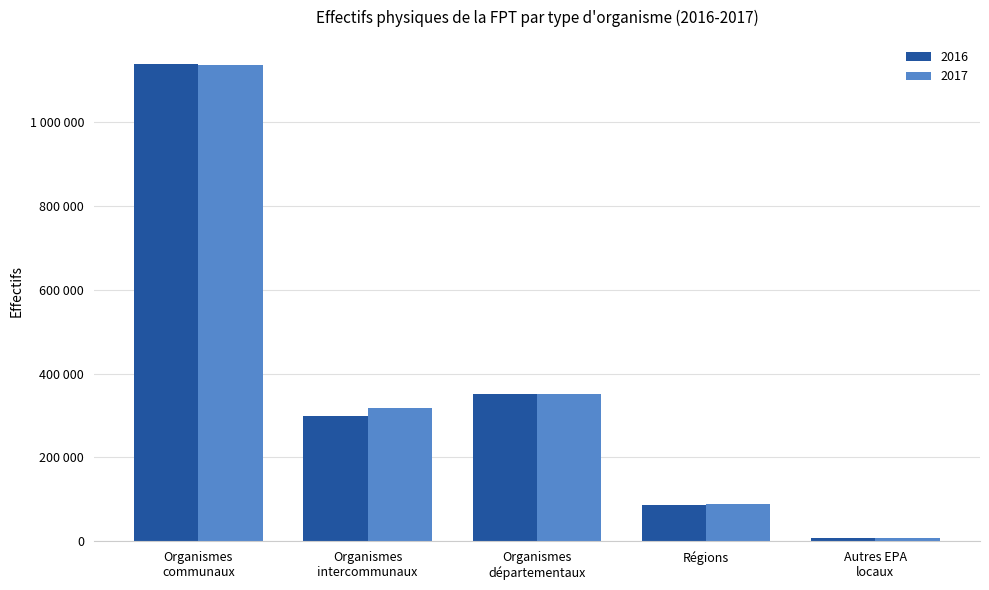

What is the total value across all series at Organismes
départementaux?

701576